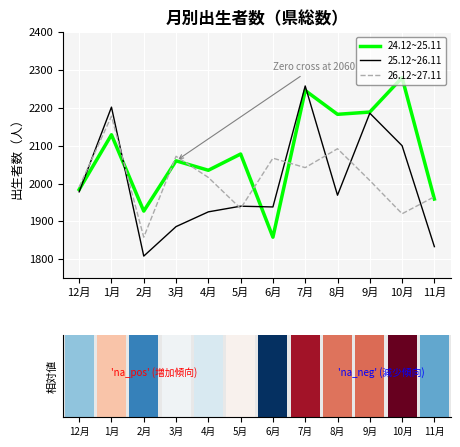

Which series changed the most between 3月 and 6月?

24.12~25.11